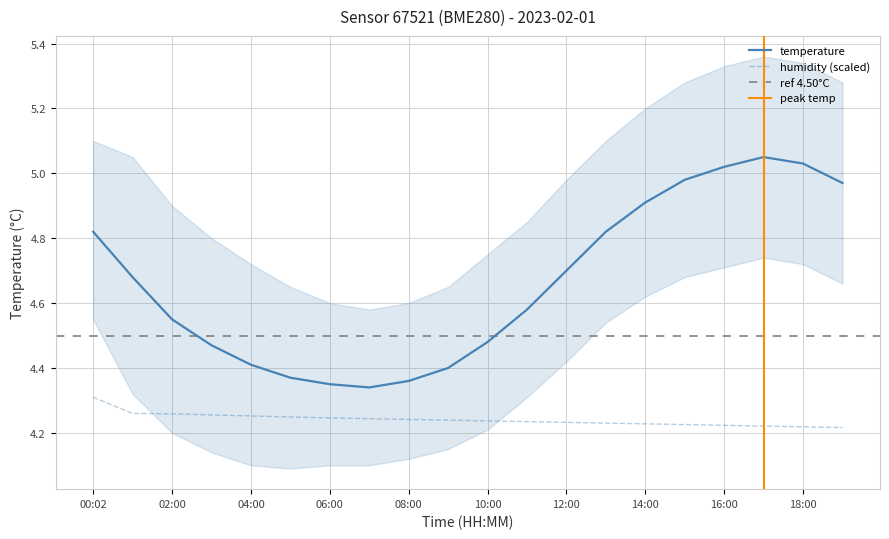

Is this an area chart (filled region under the line)?

No